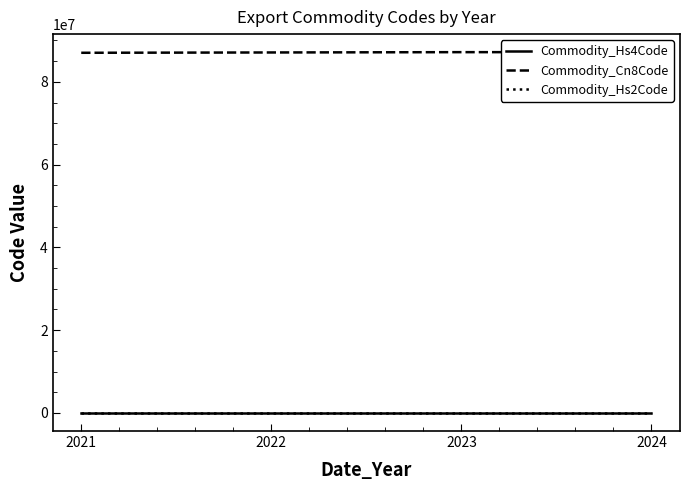

What is the maximum value for Commodity_Hs2Code?

87.0